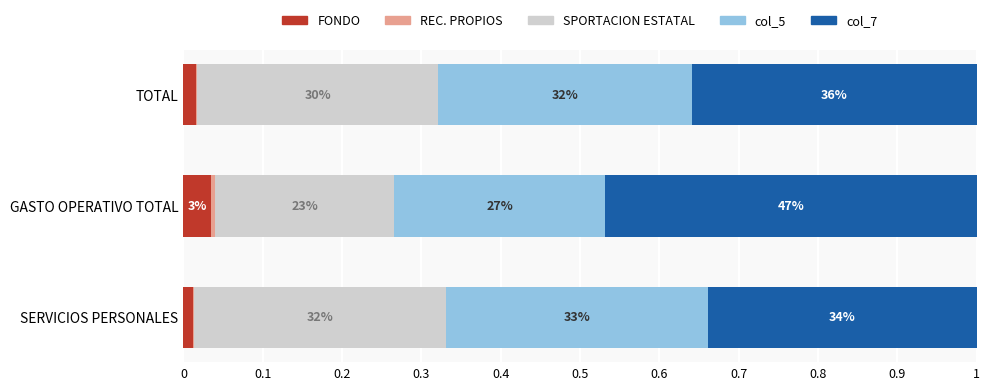

What is the sum of all SPORTACION ESTATAL values?

0.8